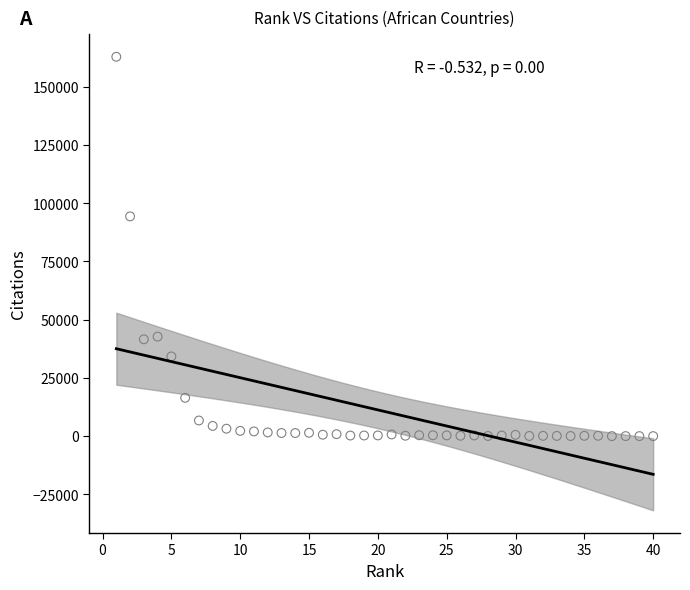

What Y value in the scatter plot is closest to 81428?

94338